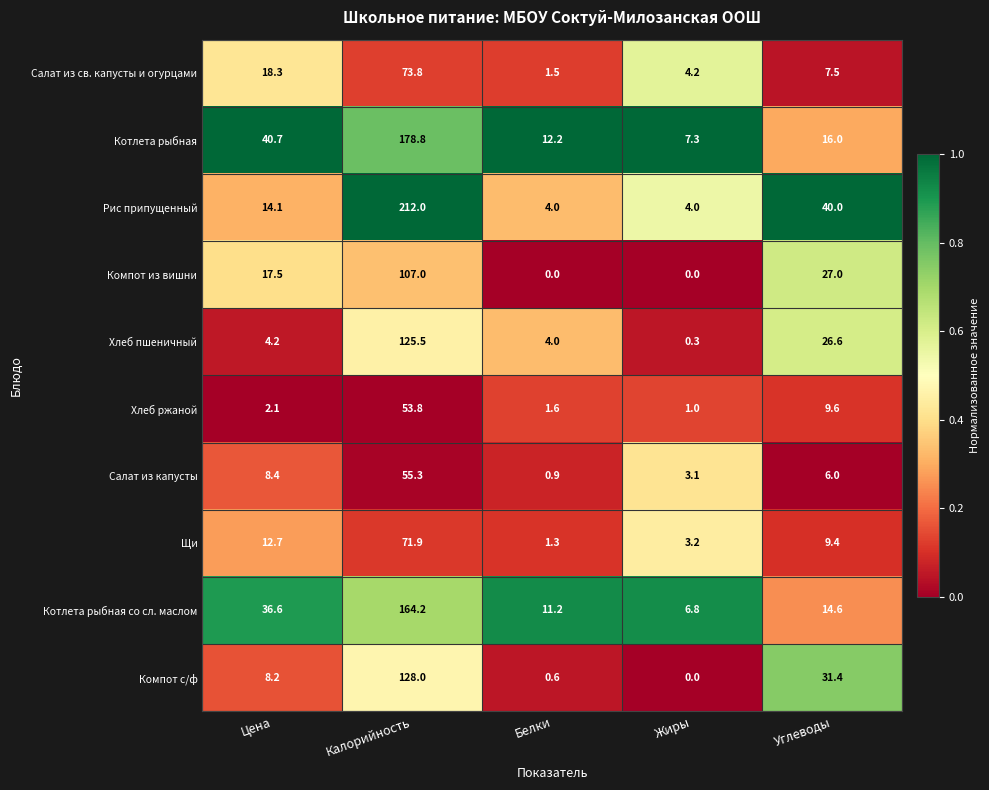

What value does the Салат из капусты series have at Жиры?

3.1